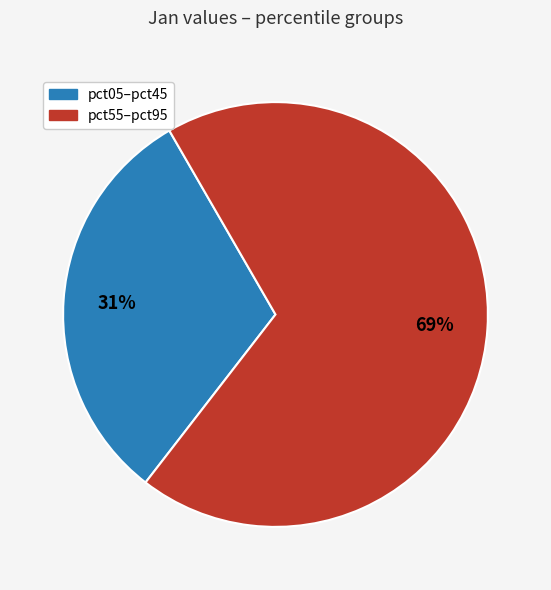

How many segments does this pie chart have?

2